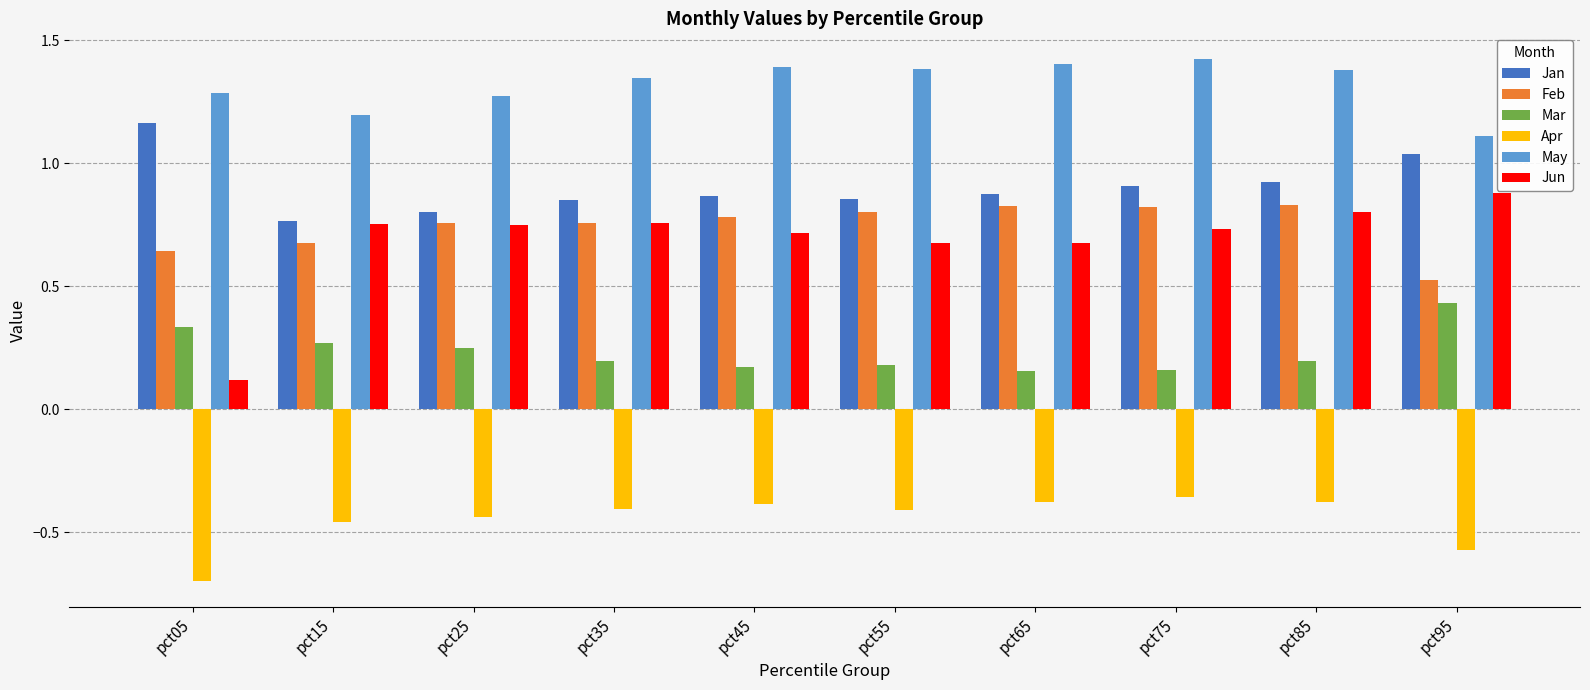

What is the sum of all Jan values?

9.0